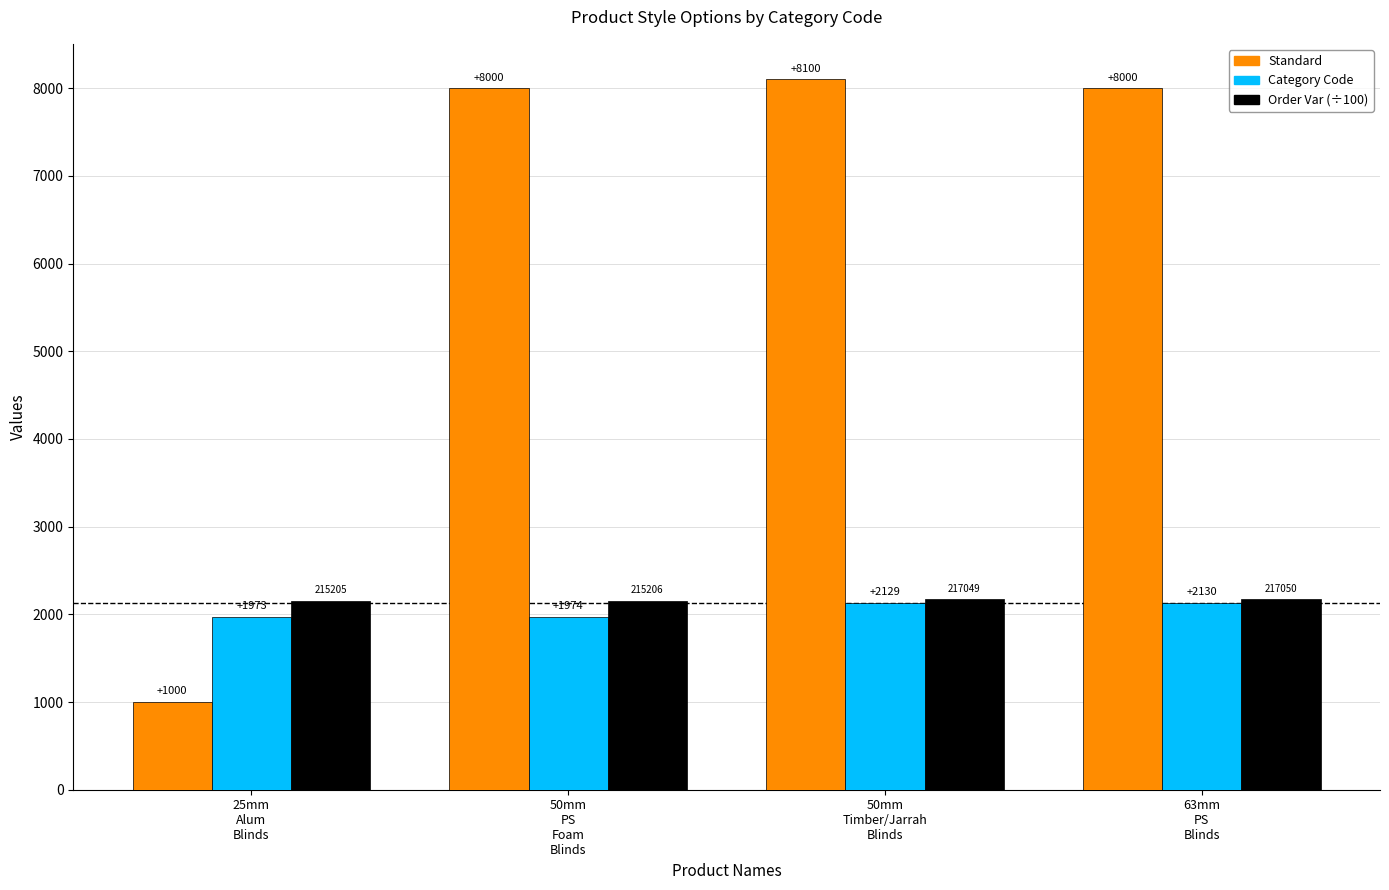

The value of Category Code at 25mm
Alum
Blinds is 1973.0. True or false?

True